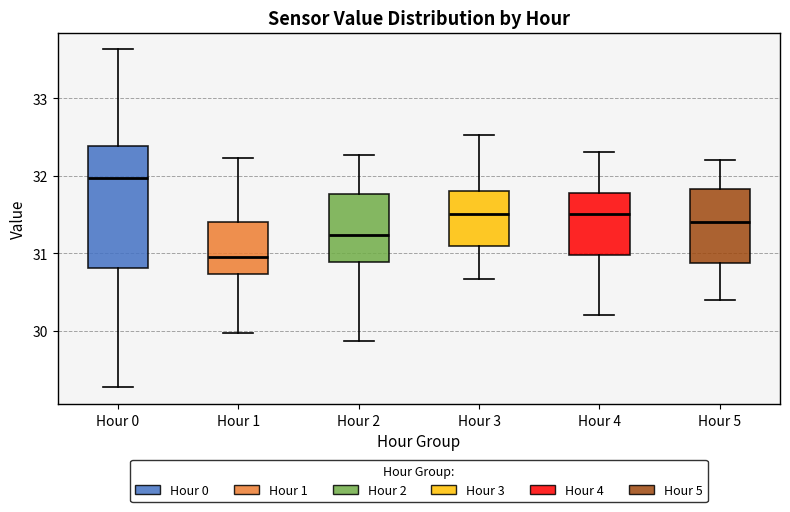

Reading left to right, read every box against the y-axis: the position of its median line, the range the box covers, and the ends of its whiskers. The values are not printed on the chart, so give them approximately, as read against the axis.

Hour 0: median 32.0, box 30.8 to 32.4, whiskers 29.3 to 33.6
Hour 1: median 31.0, box 30.7 to 31.4, whiskers 30.0 to 32.2
Hour 2: median 31.2, box 30.9 to 31.8, whiskers 29.9 to 32.3
Hour 3: median 31.5, box 31.1 to 31.8, whiskers 30.7 to 32.5
Hour 4: median 31.5, box 31.0 to 31.8, whiskers 30.2 to 32.3
Hour 5: median 31.4, box 30.9 to 31.8, whiskers 30.4 to 32.2